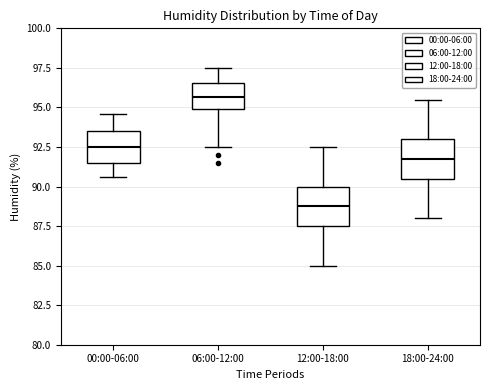

Reading left to right, read every box against the y-axis: the position of its median line, the range the box covers, and the ends of its whiskers. The values are not printed on the chart, so give them approximately, as read against the axis.

00:00-06:00: median 92.5, box 91.5 to 93.5, whiskers 90.5 to 94.5
06:00-12:00: median 95.5, box 95.0 to 96.5, whiskers 92.5 to 97.5
12:00-18:00: median 89.0, box 87.5 to 90.0, whiskers 85.0 to 92.5
18:00-24:00: median 92.0, box 90.5 to 93.0, whiskers 88.0 to 95.5